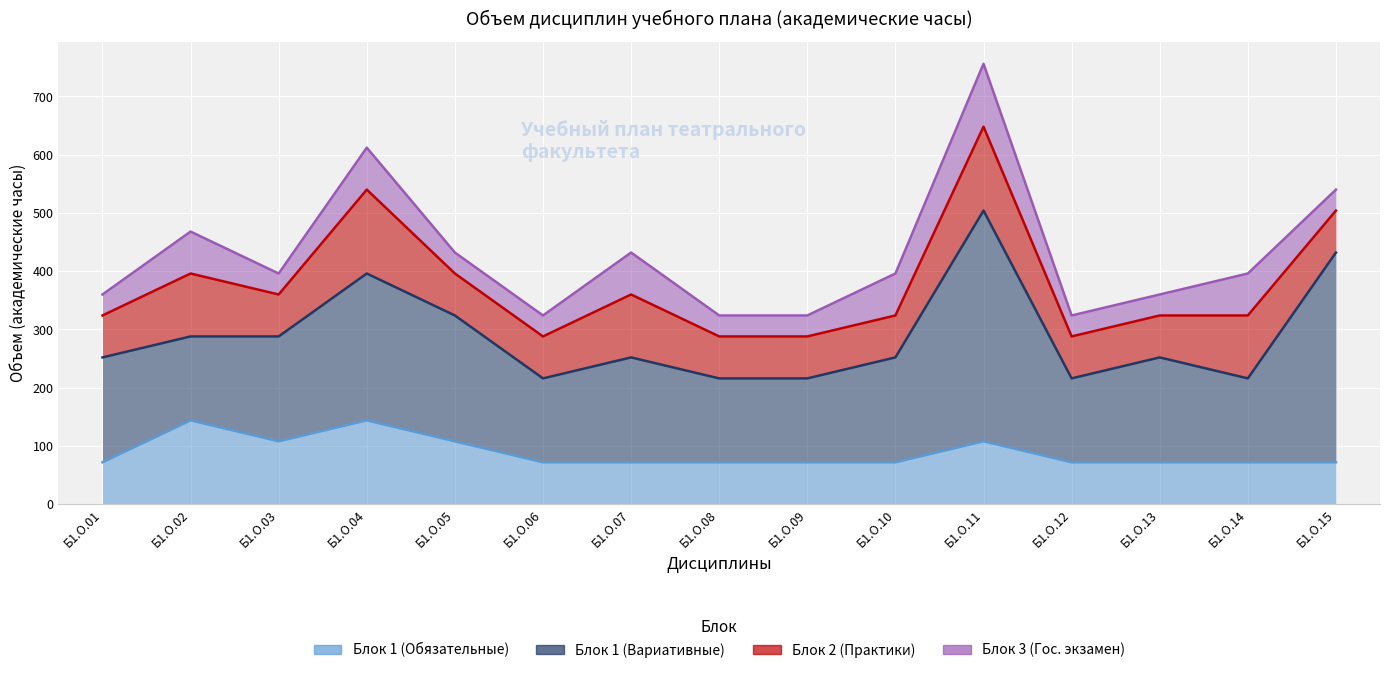

Is the value of Блок 2 (Практики) at Б1.О.11 greater than the value of Блок 1 (Вариативные) at Б1.О.11?

No